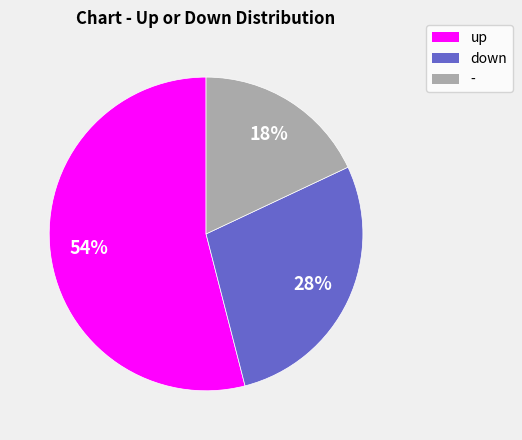

To the nearest percent, what percentage of the pie is -?

18%